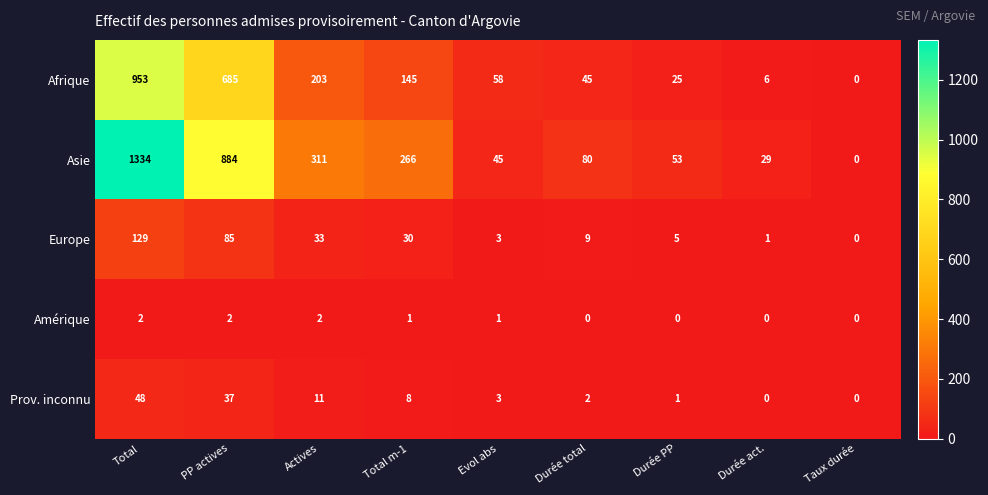

Is it true that Amérique equals 1 at Total m-1?

True